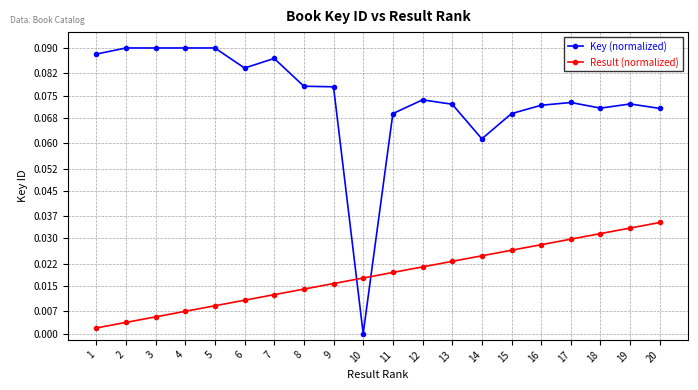

True or false: Result (normalized) and Key (normalized) cross at least once.

True